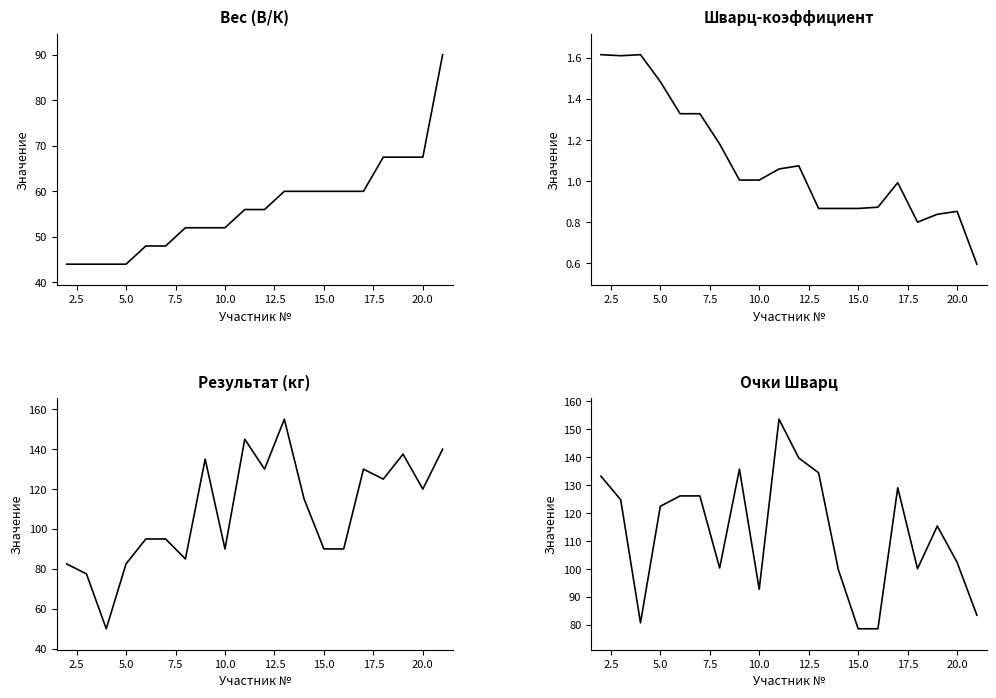

Does the chart have visible grid lines?

No